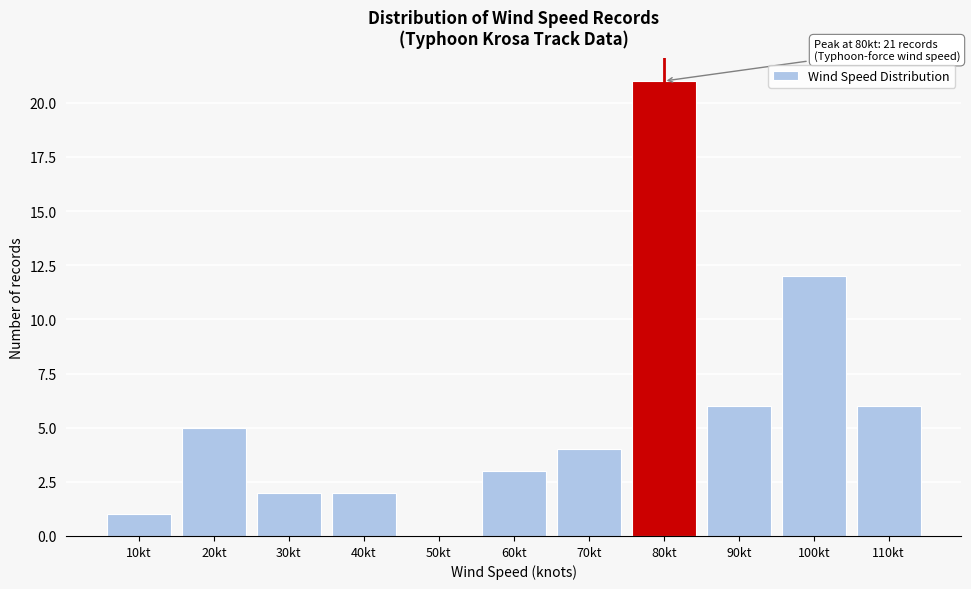

Reading left to right, what are all the values shown in this chart?

10kt=1	20kt=5	30kt=2	40kt=2	50kt=0	60kt=3	70kt=4	80kt=21	90kt=6	100kt=12	110kt=6